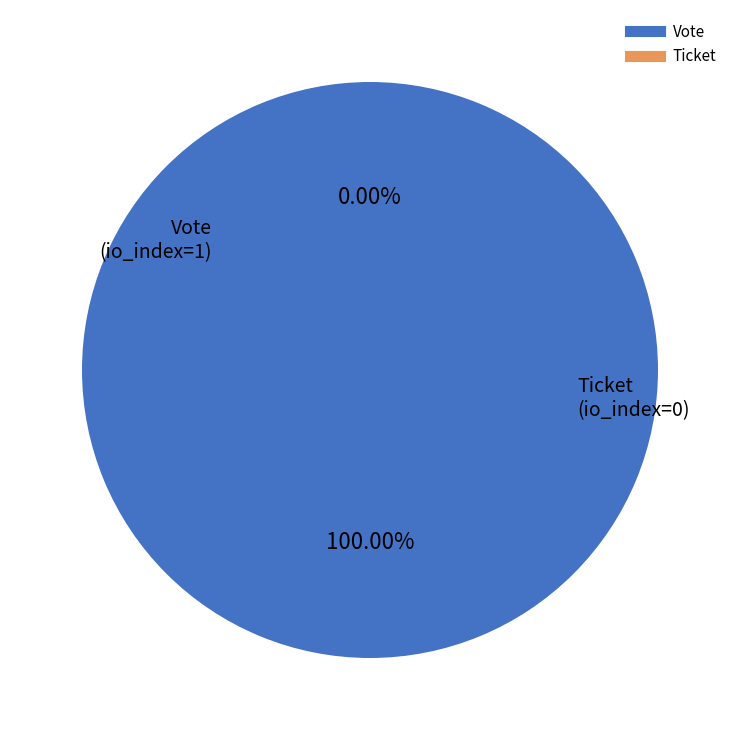

Which category has the smallest portion of the pie?

Ticket (io_index=0)